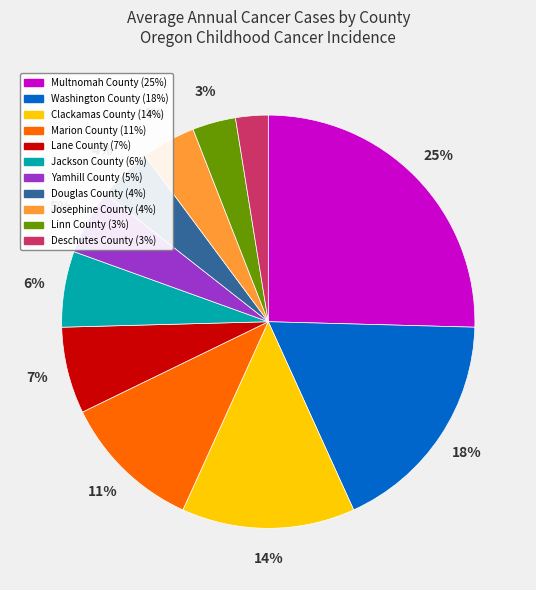

Is it true that Multnomah County is 20% of the pie?

False